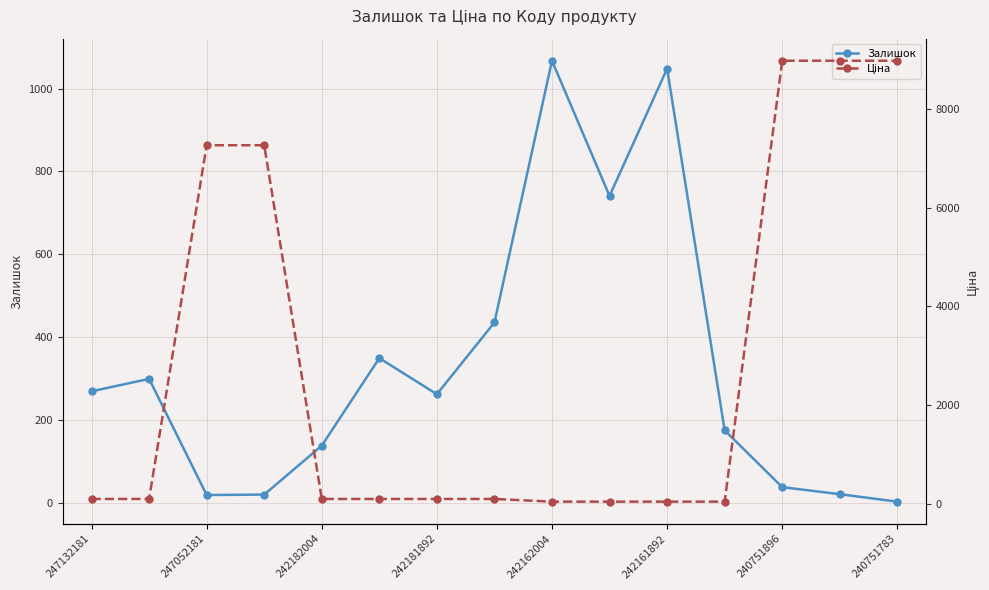

At how many categories does at least one series exceed 8474?

3